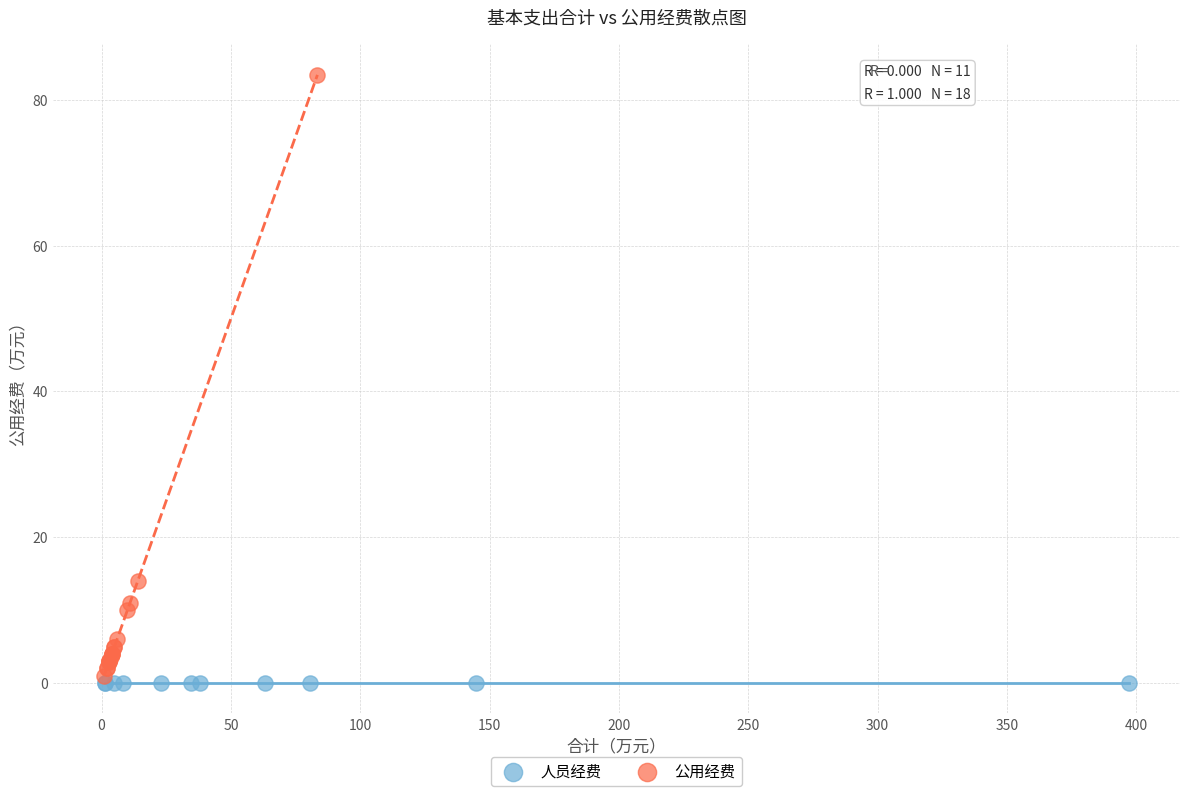

Which series contains the highest Y value?

公用经费